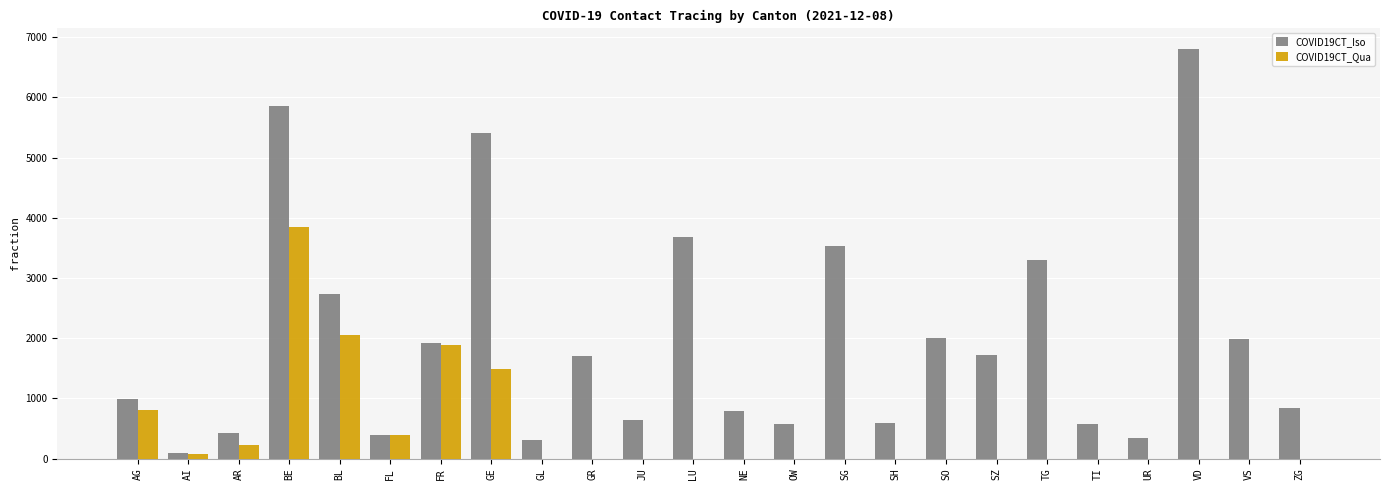

Which series has the largest total across all categories?

COVID19CT_Iso